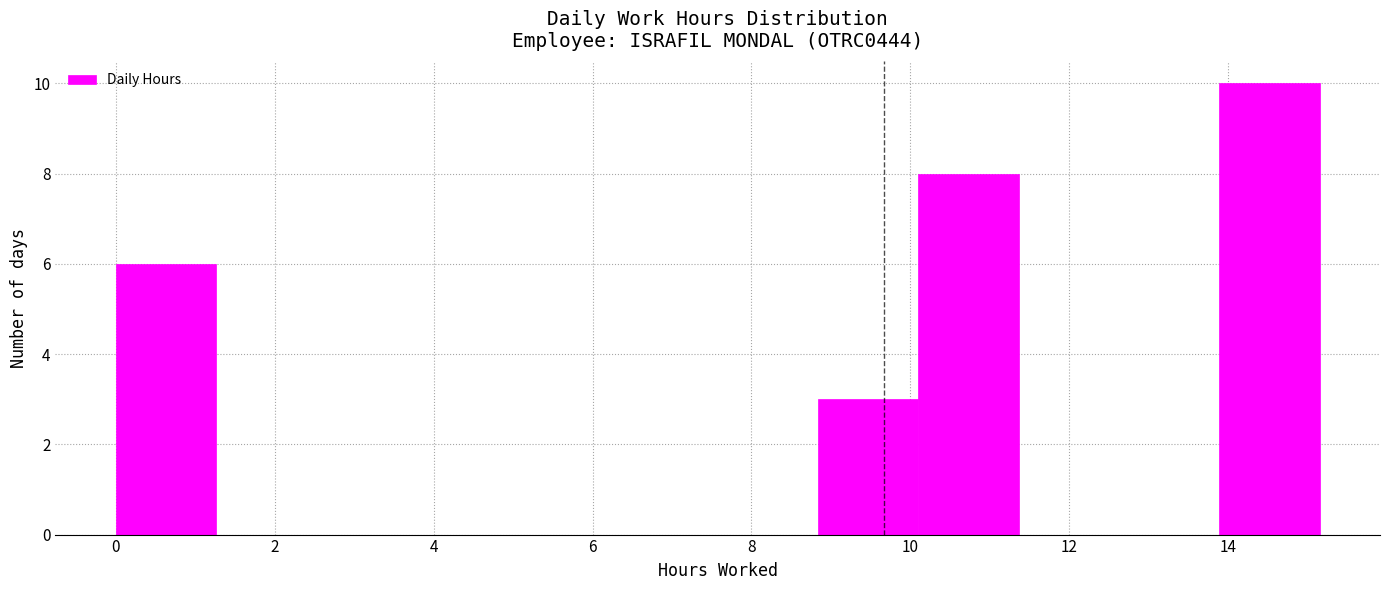

Reading left to right, transcribe this chart: for each bar, give the range it covers on the x-axis and its height. Neither the bar edges nor the heights are printed on the chart, so give them approximately, as read against the axes.

0.0 to 1.2: 6
1.2 to 2.6: 0
2.6 to 3.8: 0
3.8 to 5.0: 0
5.0 to 6.4: 0
6.4 to 7.6: 0
7.6 to 8.8: 0
8.8 to 10.2: 3
10.2 to 11.4: 8
11.4 to 12.6: 0
12.6 to 13.8: 0
13.8 to 15.2: 10